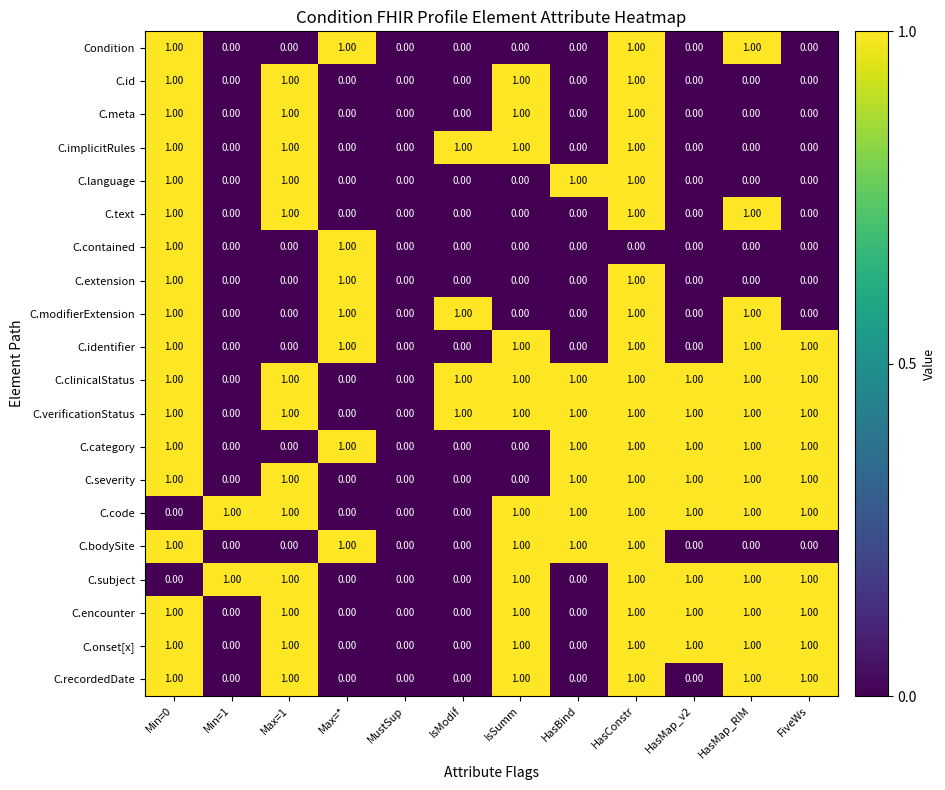

Is the value of Condition at HasMap_RIM greater than the value of C.modifierExtension at HasMap_v2?

Yes